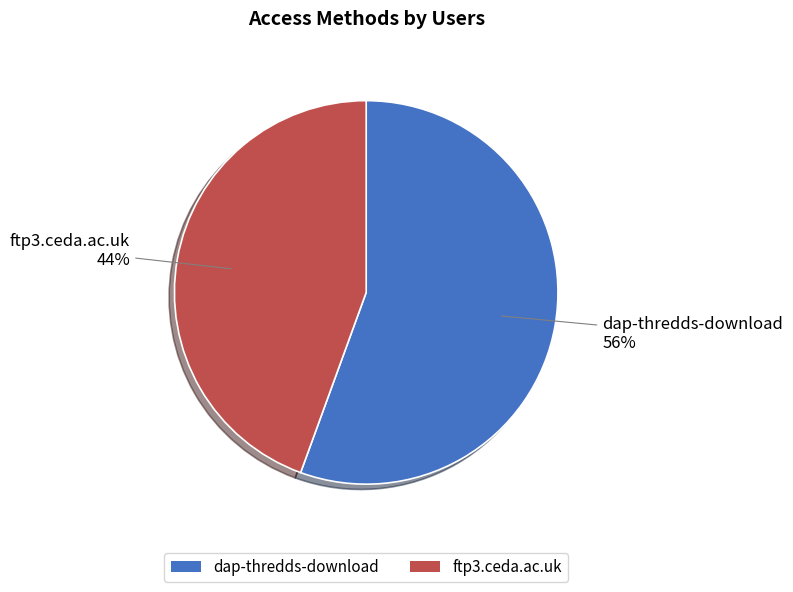

True or false: ftp3.ceda.ac.uk accounts for 44% of the total.

True